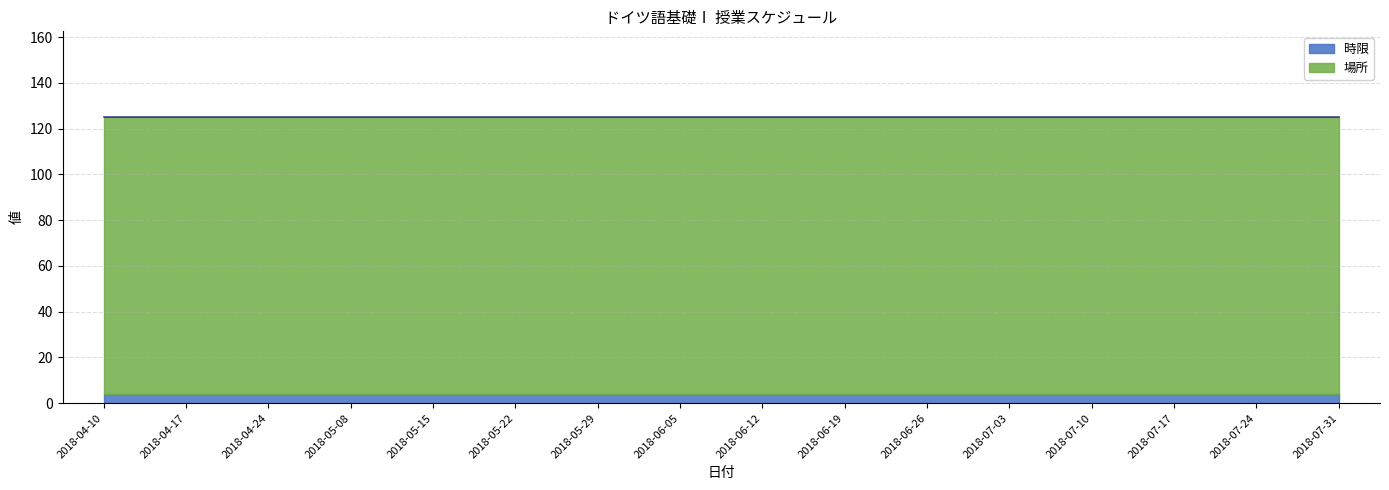

What are all the series names shown in the legend?

時限, 場所